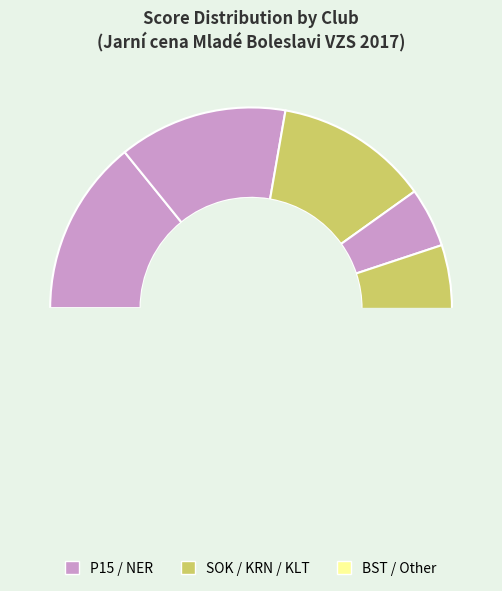

To the nearest percent, what is the difference between the largest and smallest slice percentages?

9%